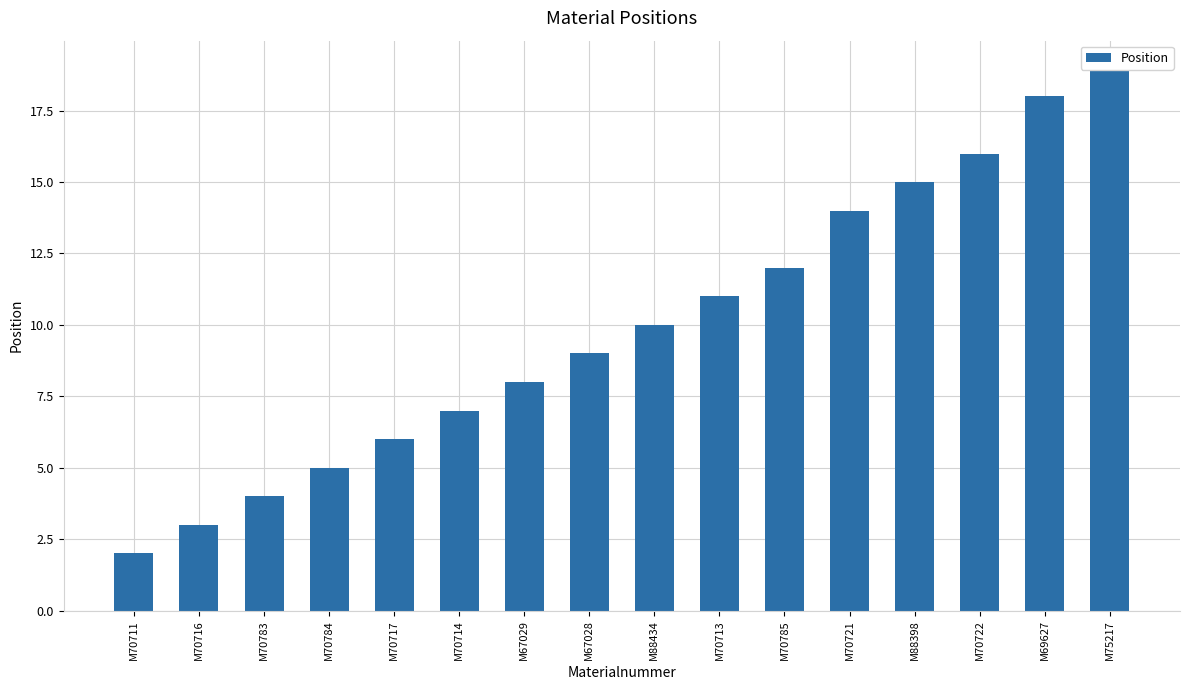

What is the difference between the maximum and minimum values?

17